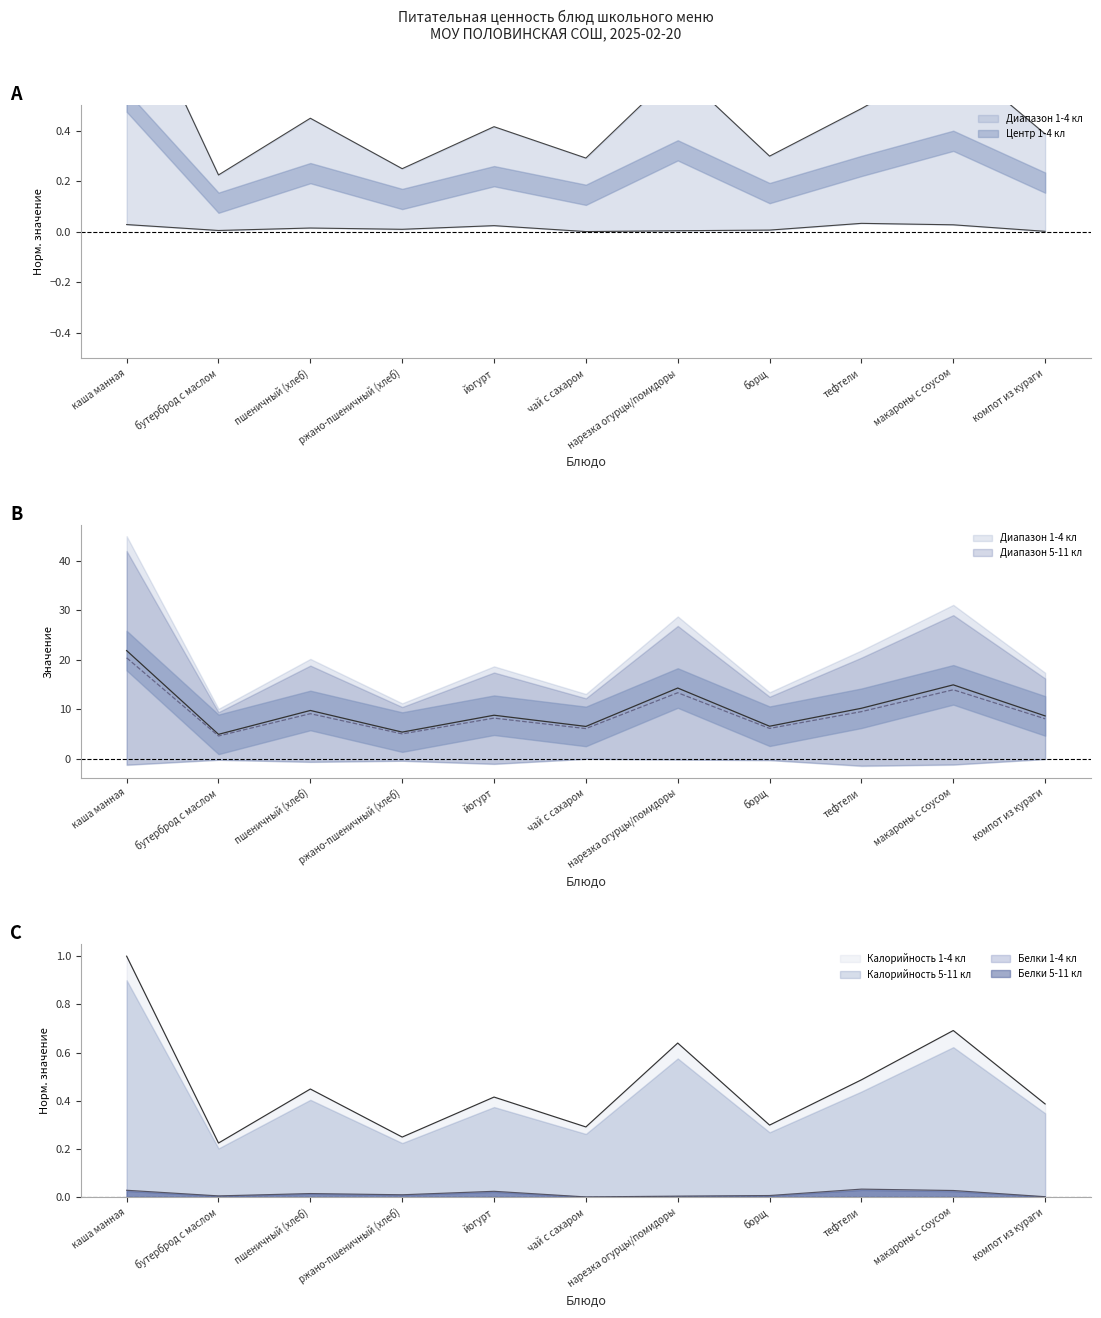

How many categories are shown in the chart?

11